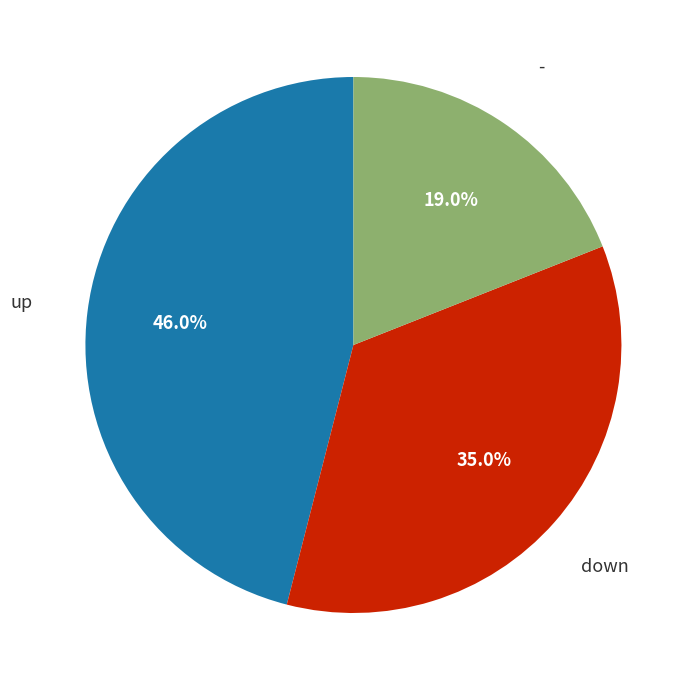

Does any single category account for the majority?

No